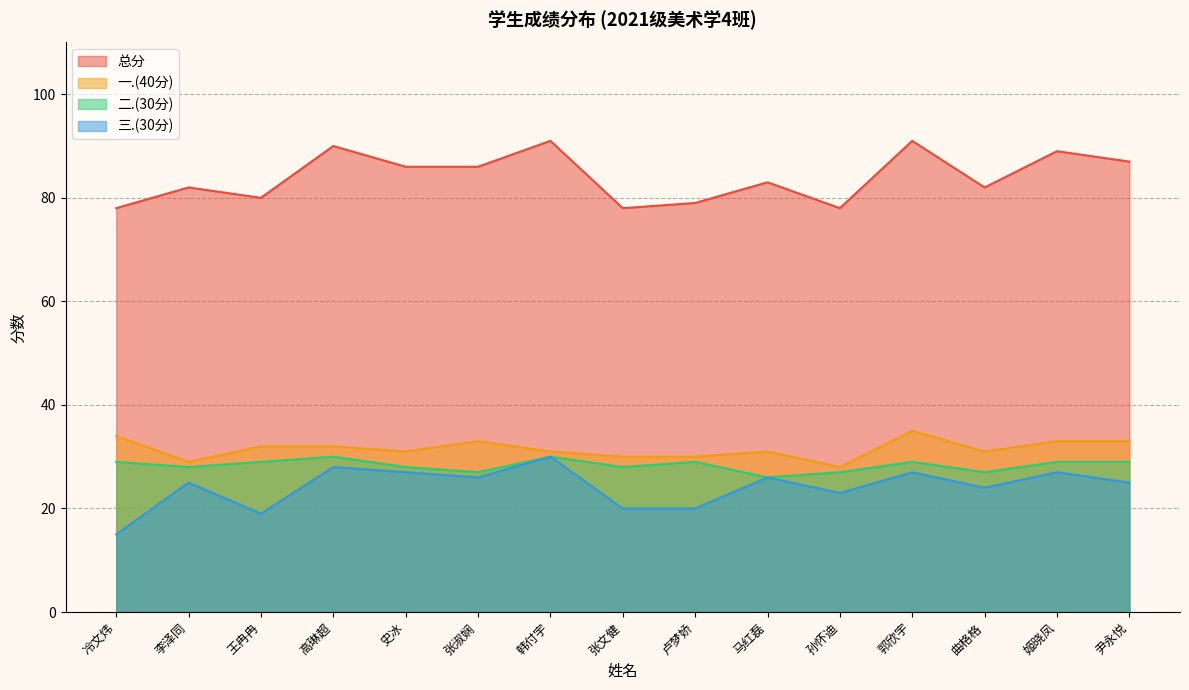

Which has a higher value, 马红磊 or 张文健?

马红磊